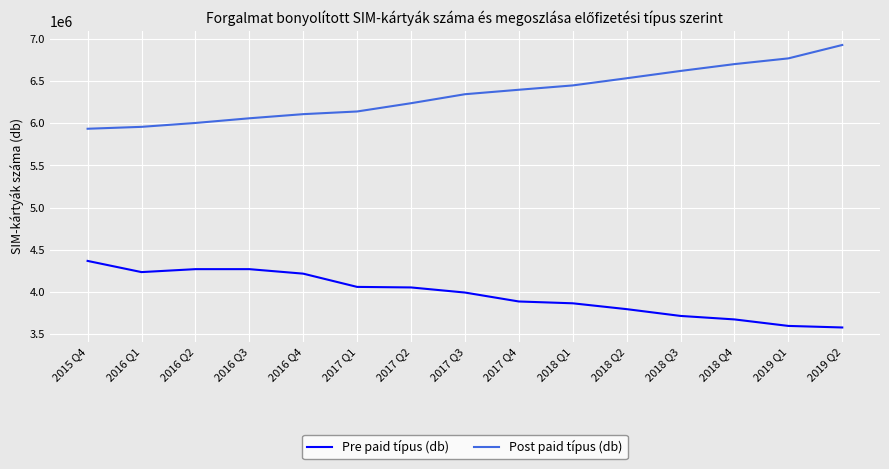

How many values in the Post paid típus (db) series are below 6342731?

7